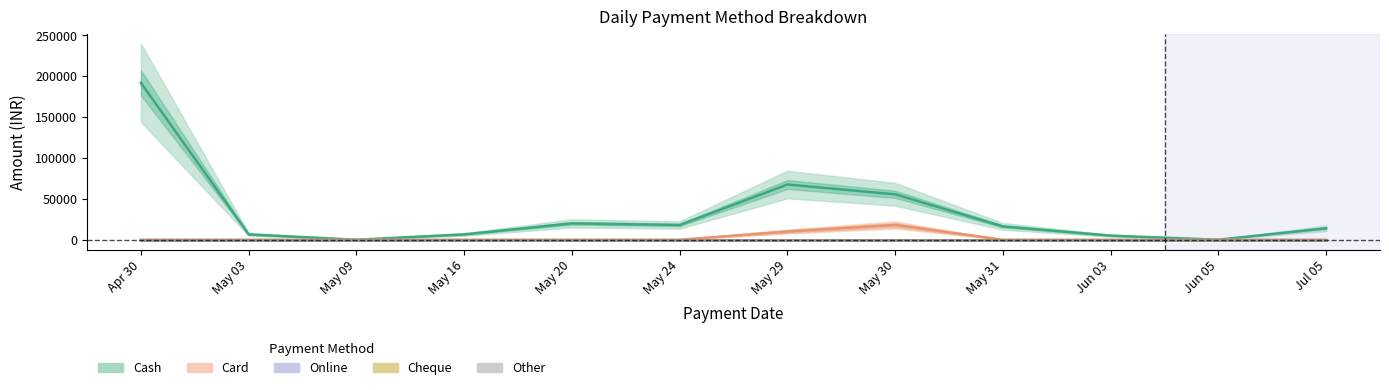

What is the label of the 2nd point from the right?

Jun 05